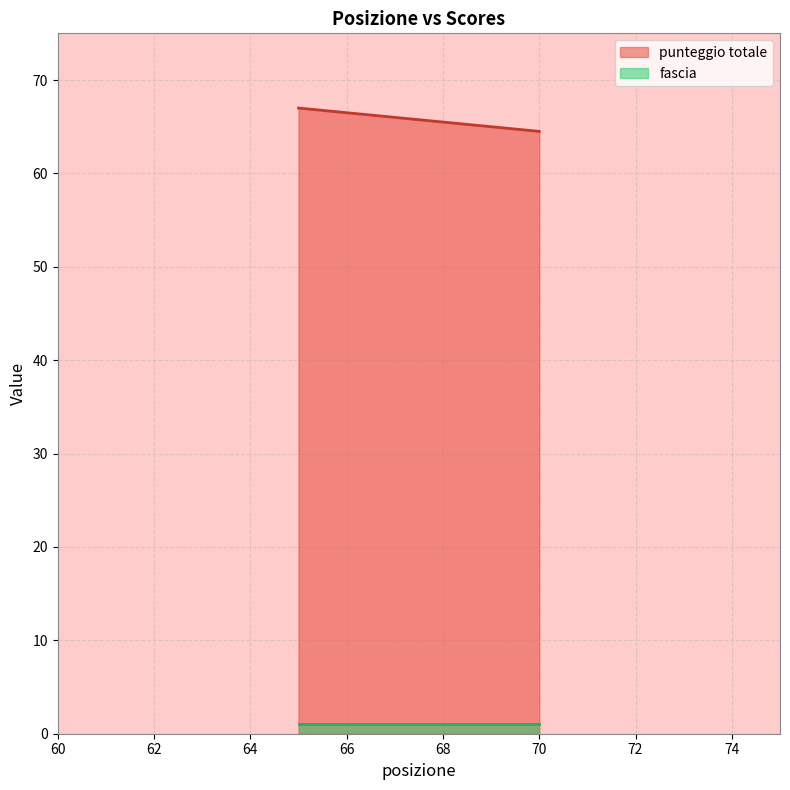

Does the chart display data point markers on the line(s)?

No